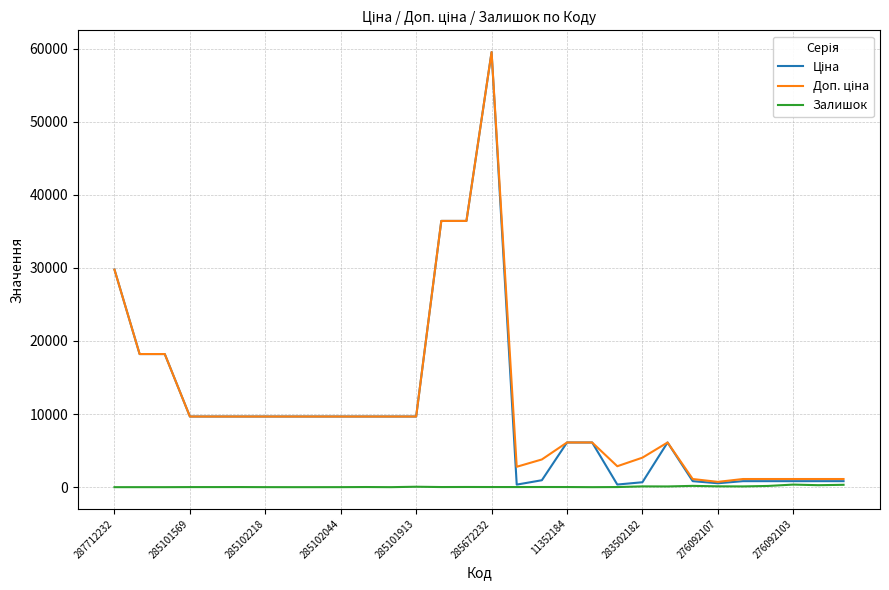

What is the maximum value shown in the chart?

59523.0